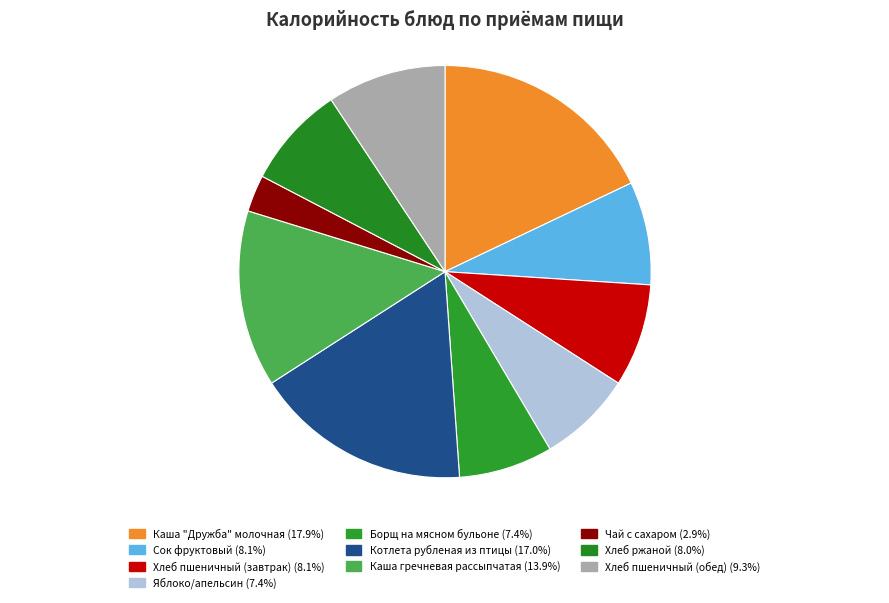

Rank the categories by value from highest to lowest.

Каша "Дружба" молочная, Котлета рубленая из птицы, Каша гречневая рассыпчатая, Хлеб пшеничный (обед), Сок фруктовый, Хлеб пшеничный (завтрак), Хлеб ржаной, Яблоко/апельсин, Борщ на мясном бульоне, Чай с сахаром